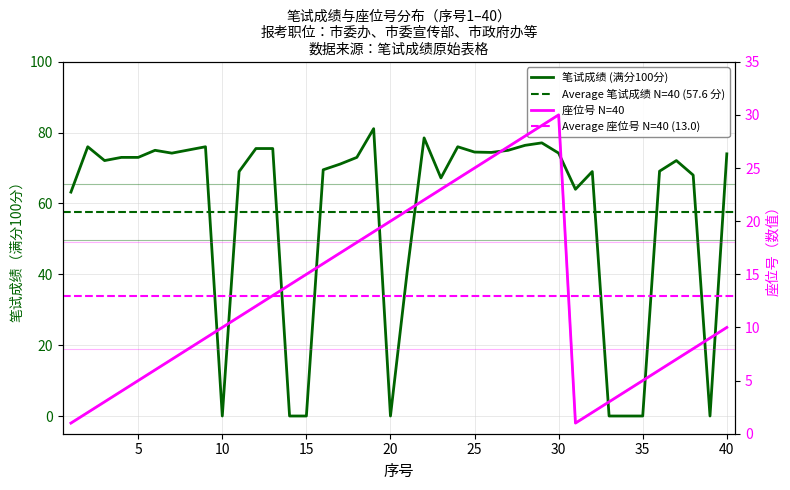

List the labels in order of 座位号(数值) value, smallest first.

1, 31, 2, 32, 3, 33, 4, 34, 5, 35, 6, 36, 7, 37, 8, 38, 9, 39, 10, 40, 11, 12, 13, 14, 15, 16, 17, 18, 19, 20, 21, 22, 23, 24, 25, 26, 27, 28, 29, 30